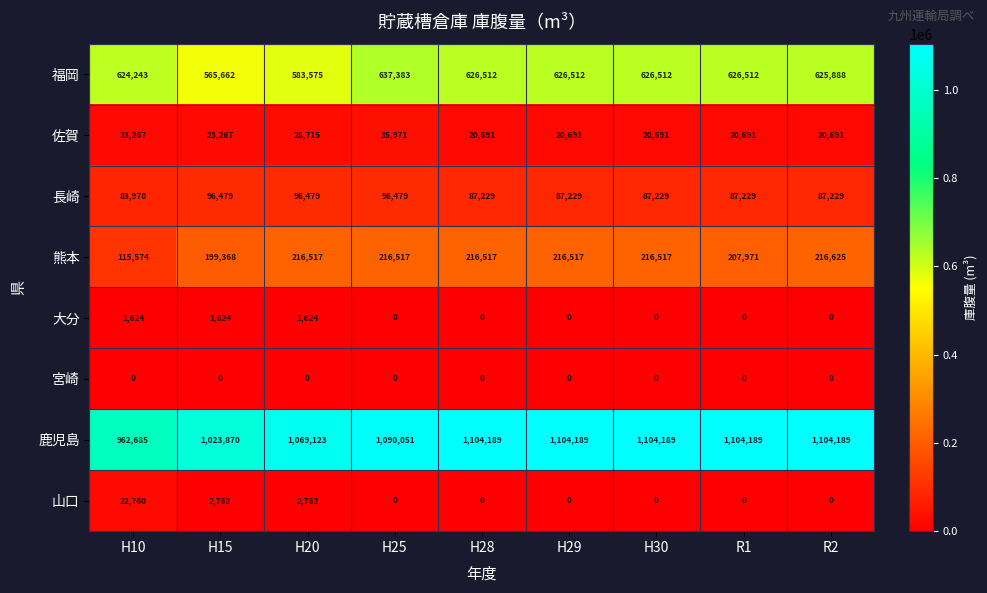

What is the sum of all 熊本 values?

1822123